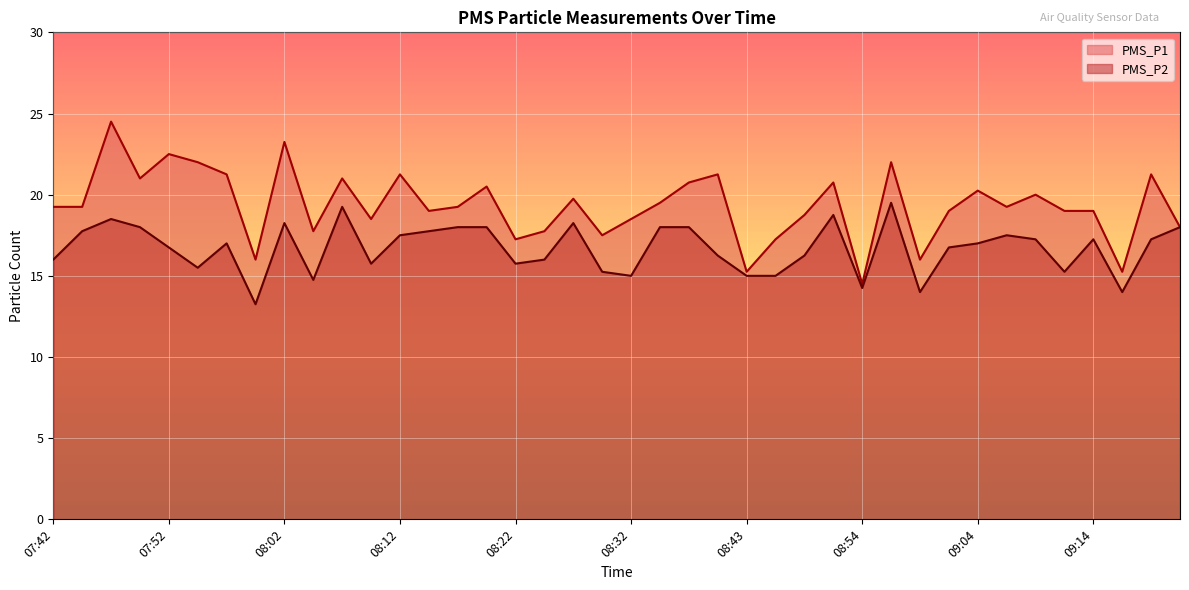

What position from the left is 09:21?

40